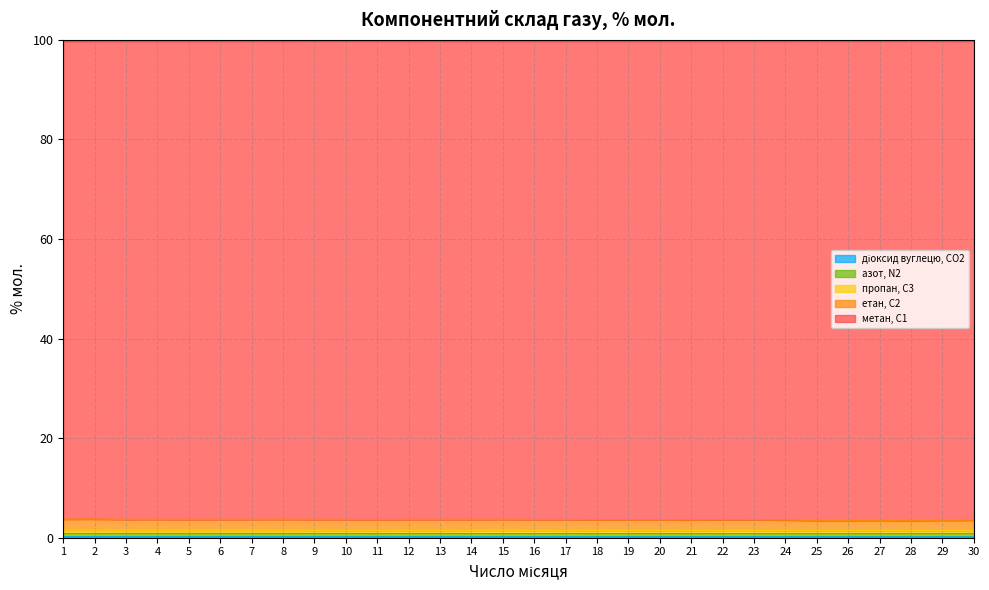

Where do пропан, С3 and азот, N2 first cross each other?

2 and 3